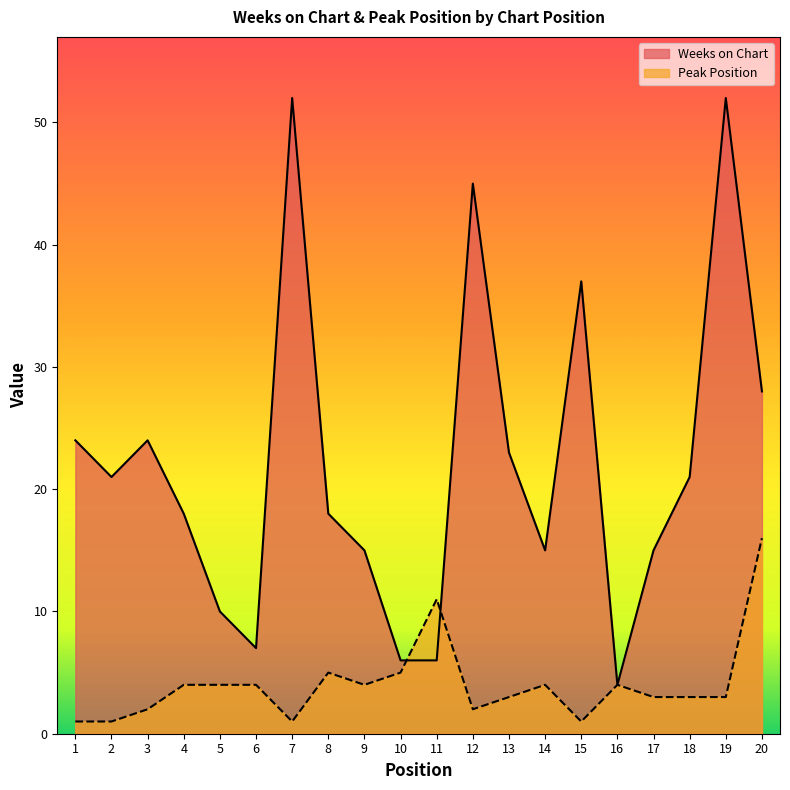

What is the highest value of the Weeks on Chart series?

52